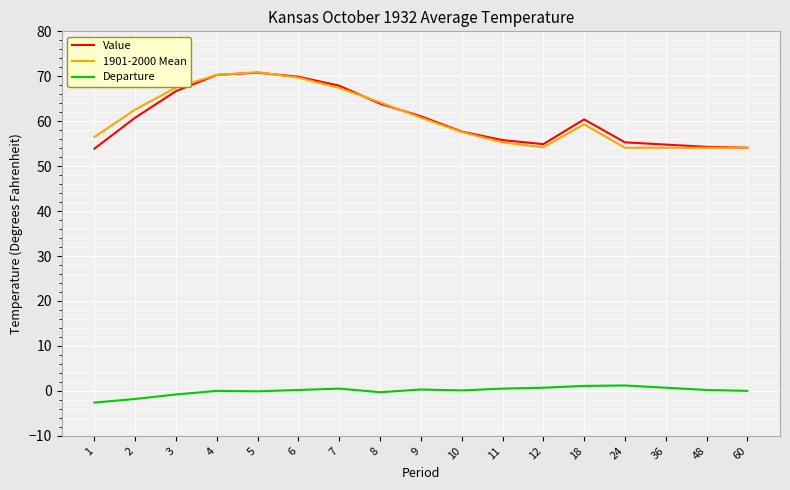

Is the value of Value at 10 greater than the value of 1901-2000 Mean at 9?

No